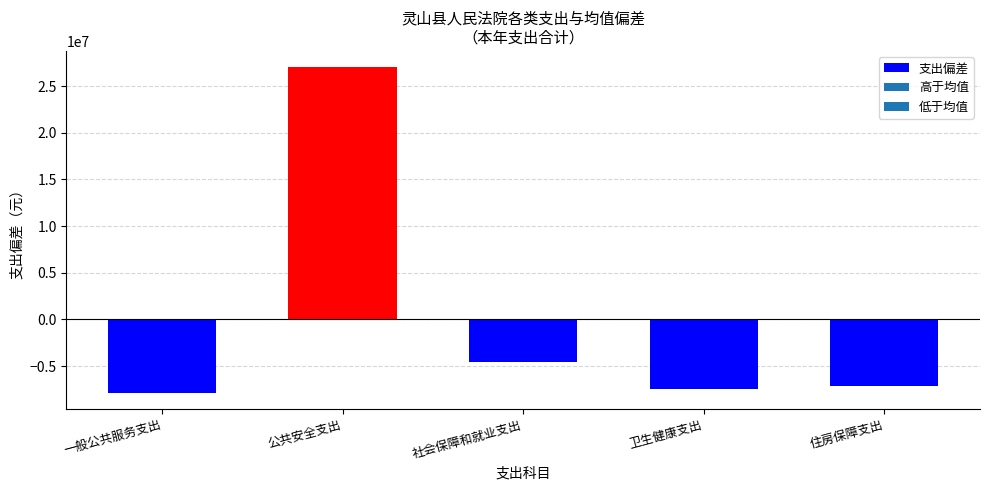

Read the value at 公共安全支出.

27017206.0